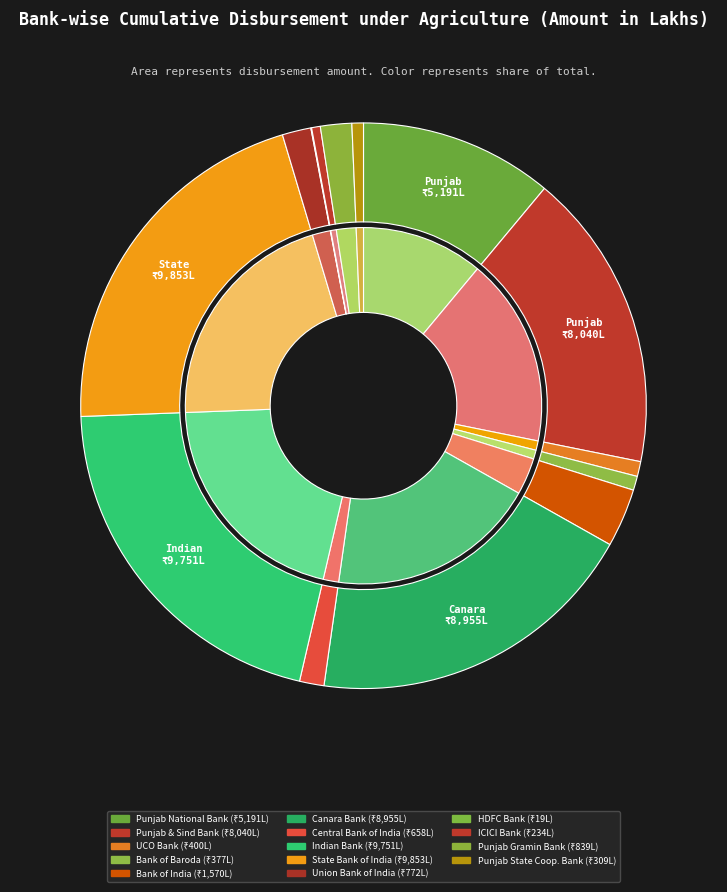

How many slices are in this pie chart?

14